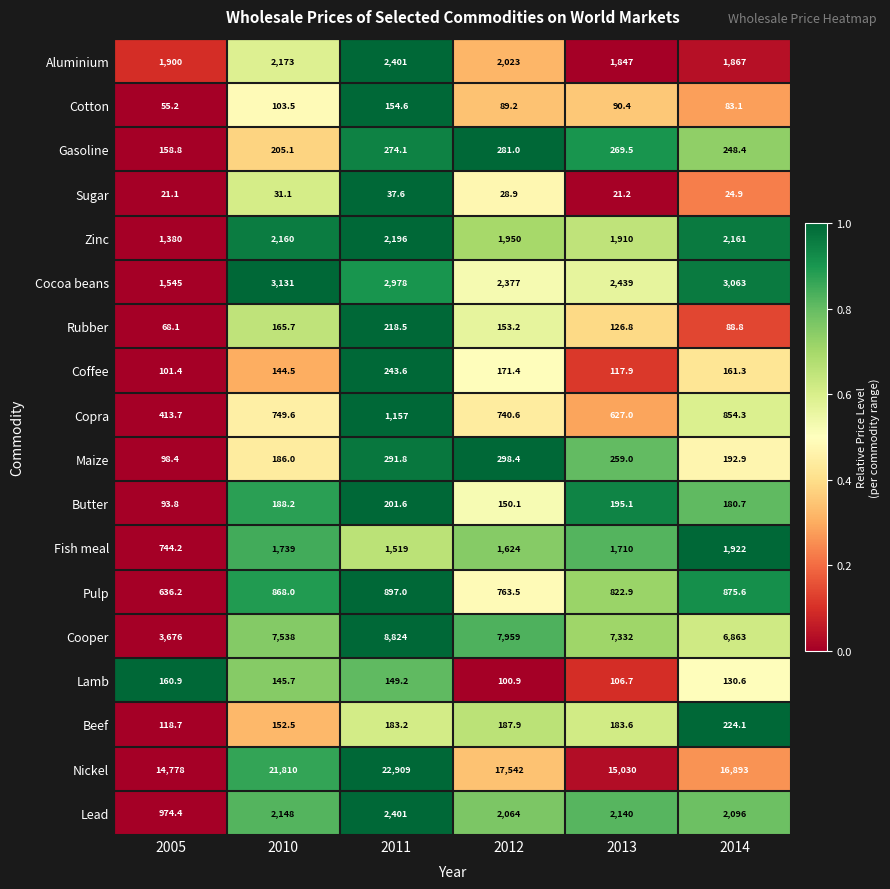

How many series are shown in this chart?

18